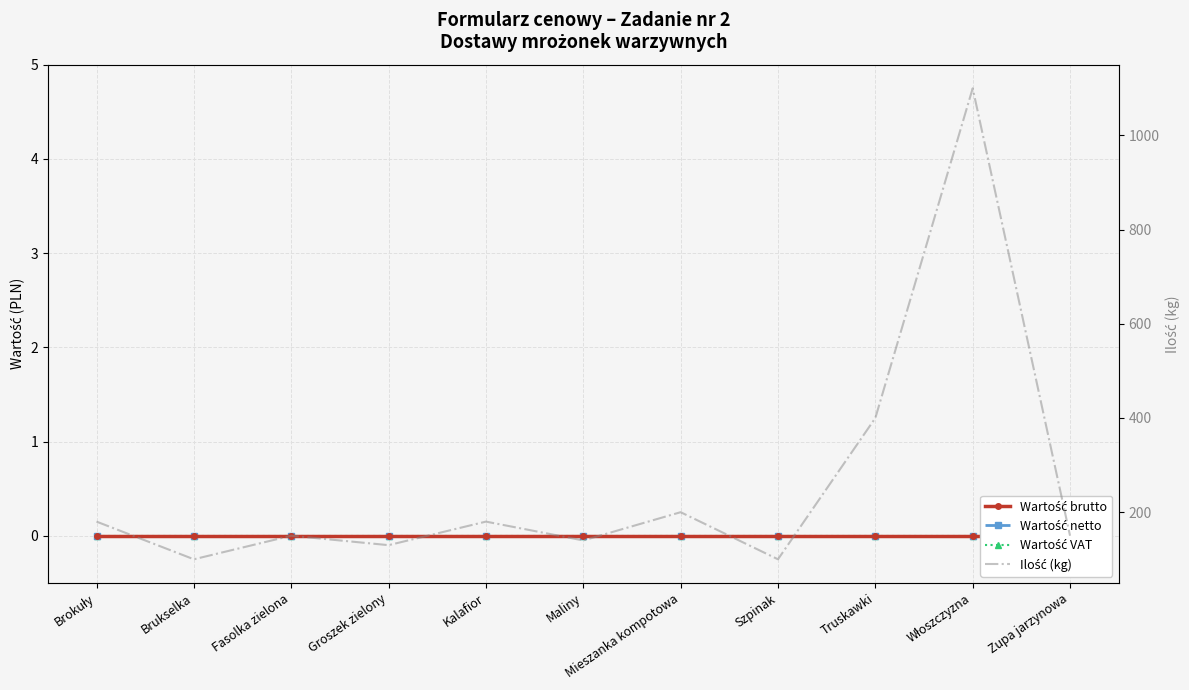

Which category has the lowest value in the Wartość VAT series?

Brokuły